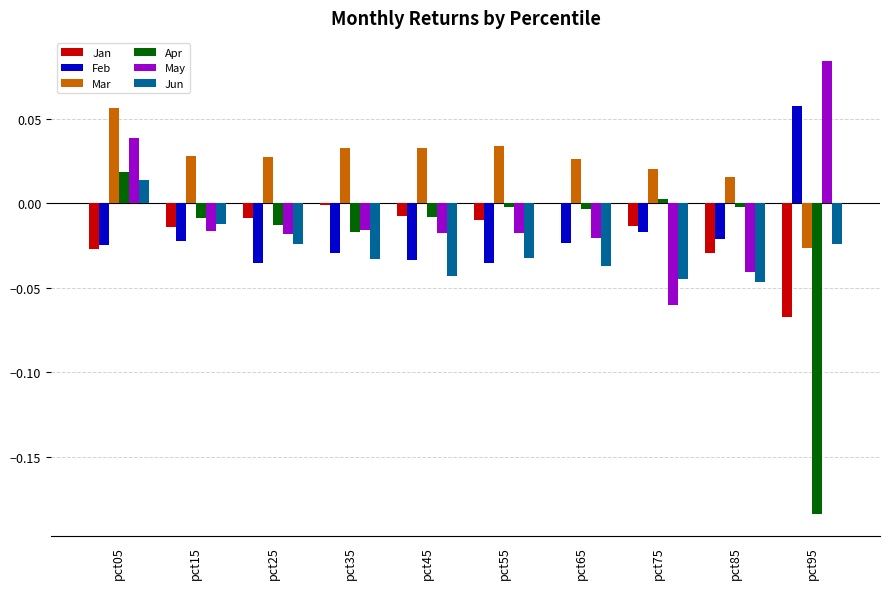

How many Feb values are between 0 and 1?

1